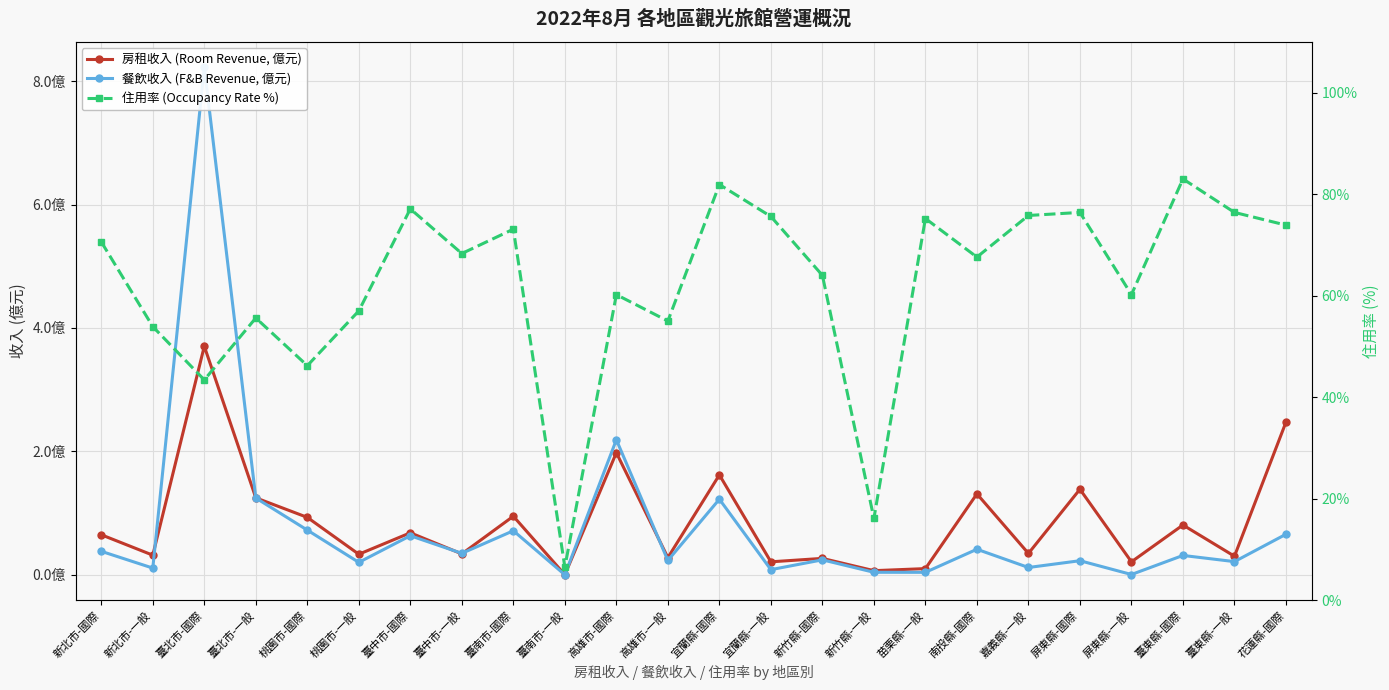

True or false: 住用率 (Occupancy Rate %) and 房租收入 (Room Revenue, 億元) intersect in this chart.

False